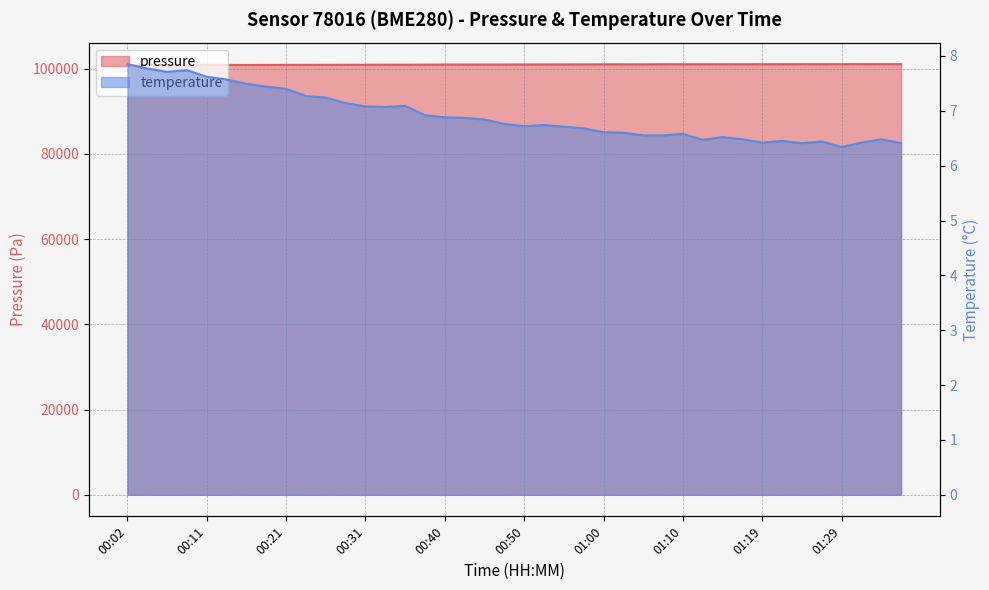

What is the label of the 8th point from the left?

00:19